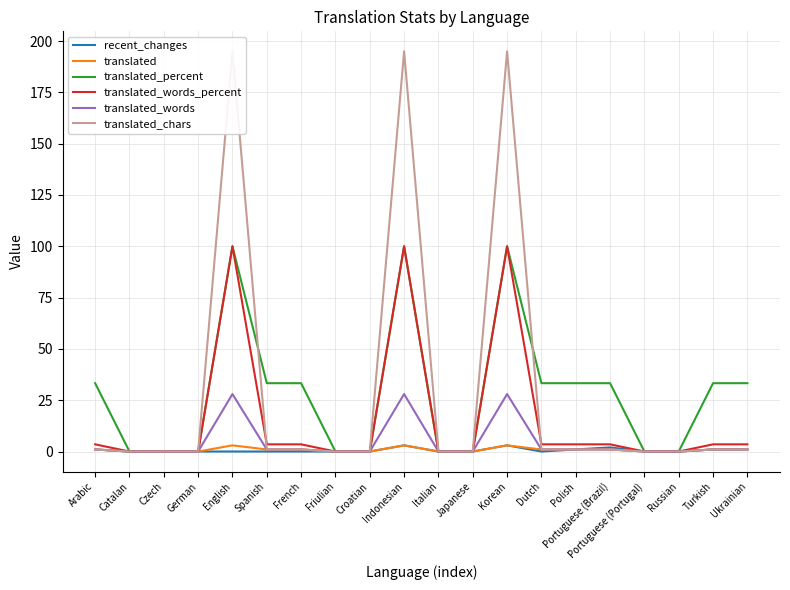

Which has a higher value, Friulian or Japanese?

Friulian